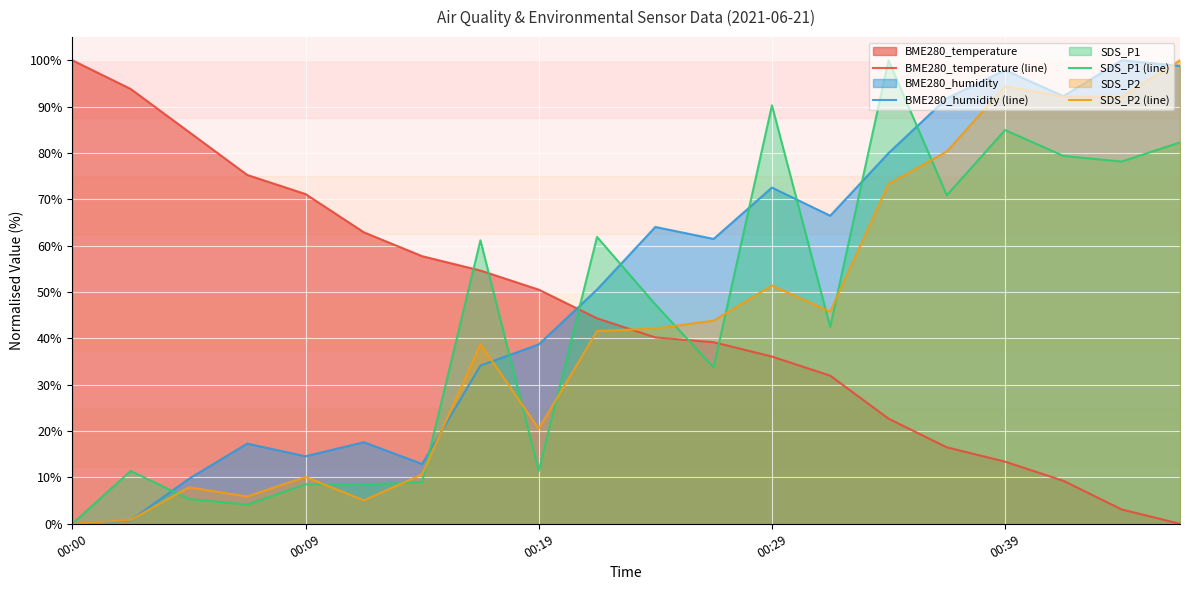

Where is SDS_P1 (line) nearest to the value 50?

10